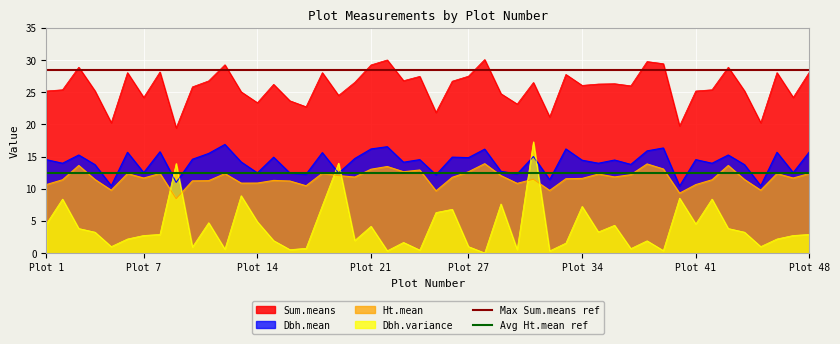

The Dbh.variance series shows 4.2 at Plot 21. True or false?

True